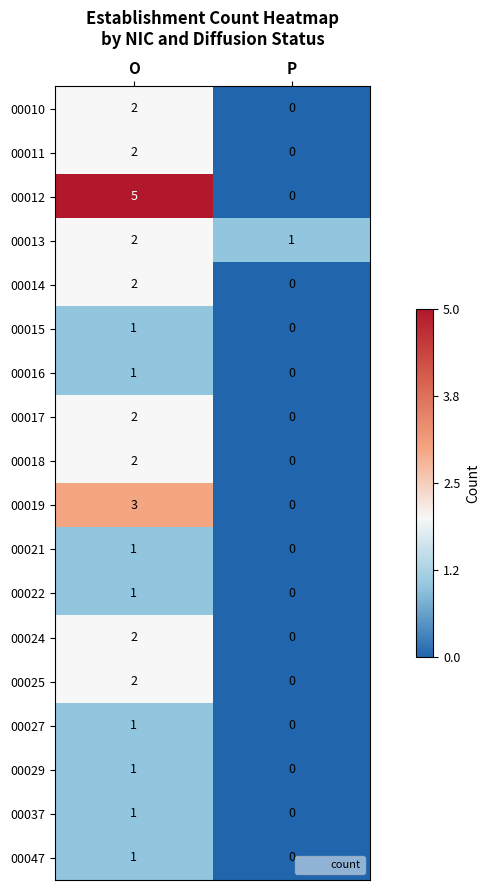

Which series changed the most between O and P?

00012